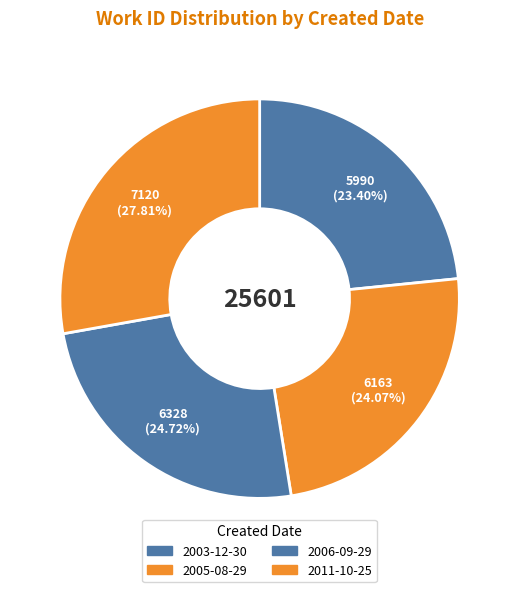

To the nearest percent, what portion does 2006-09-29 represent?

25%